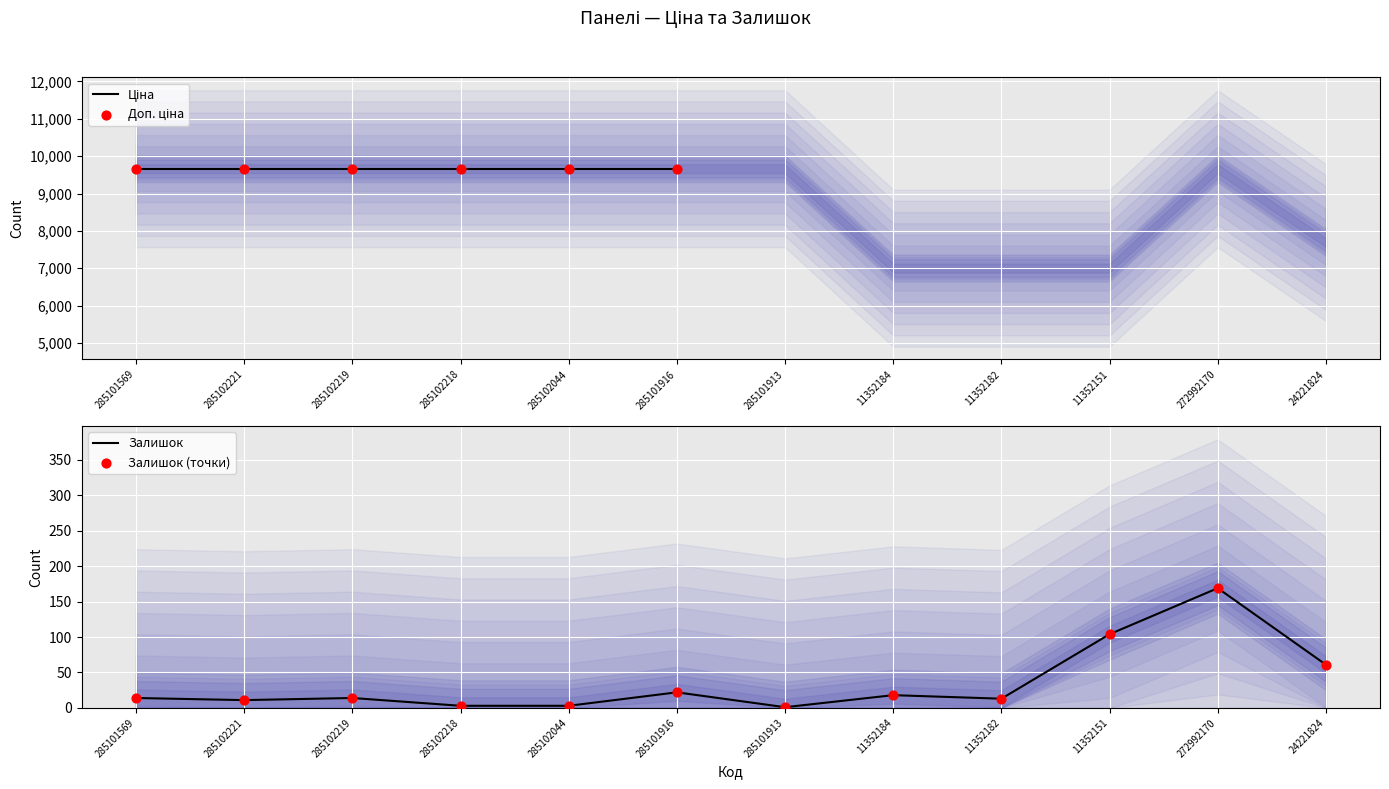

Is the value of Доп. ціна at 272992170 greater than the value of Ціна at 11352151?

Yes